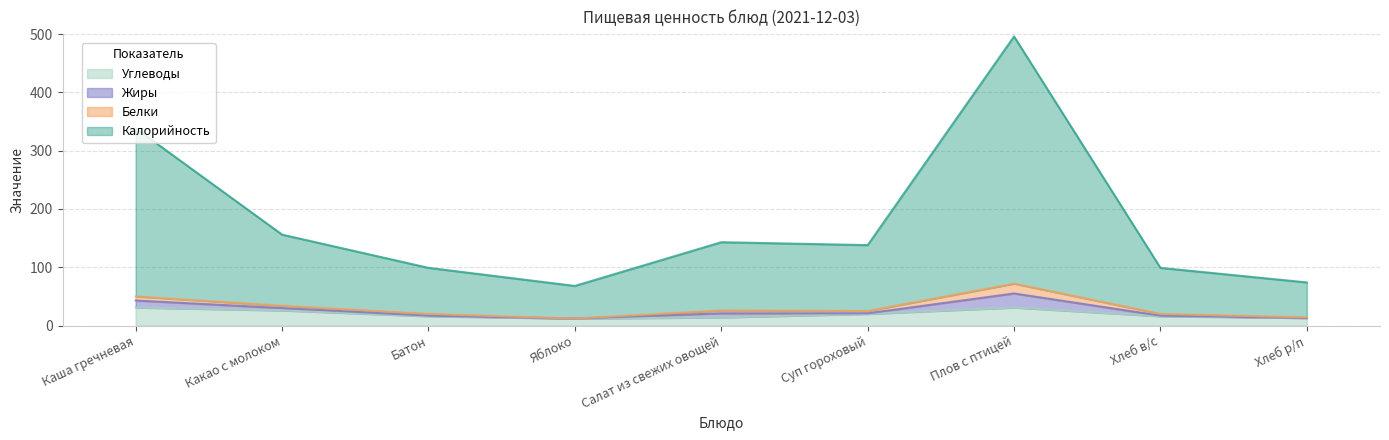

Does the chart have visible grid lines?

Yes